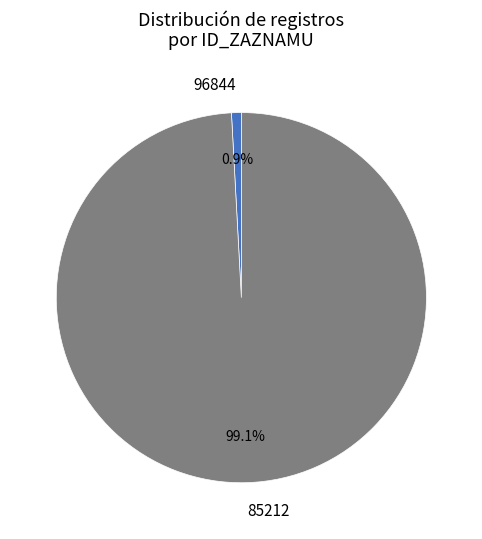

To the nearest percent, what is the difference between the largest and smallest slice percentages?

98%